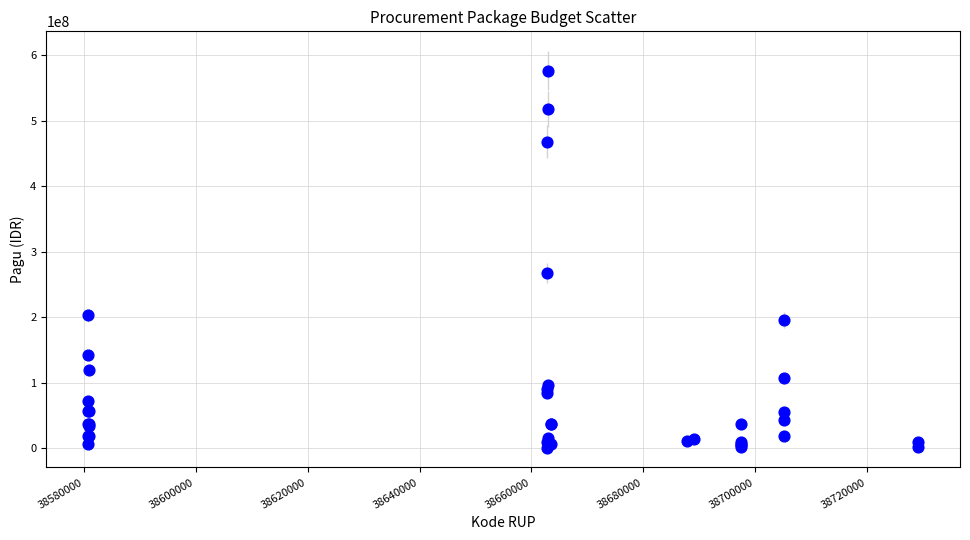

What Y value in the scatter plot is closest to 288340000?

266875000